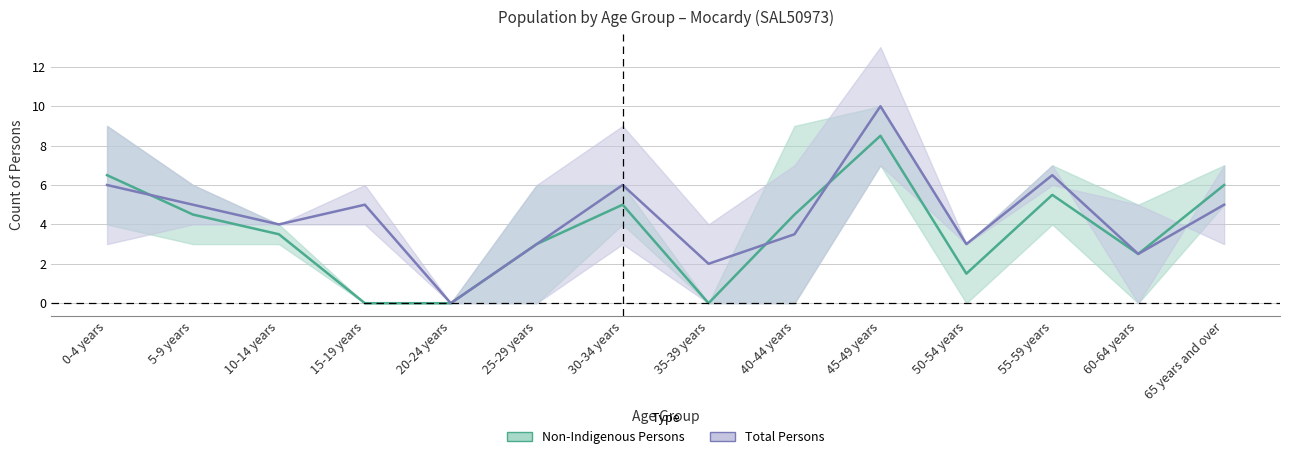

Reading left to right, extract all data points from this chart.

Non-Indigenous Persons: 0-4 years=6.5	5-9 years=4.5	10-14 years=3.5	15-19 years=0.0	20-24 years=0.0	25-29 years=3.0	30-34 years=5.0	35-39 years=0.0	40-44 years=4.5	45-49 years=8.5	50-54 years=1.5	55-59 years=5.5	60-64 years=2.5	65 years and over=6.0
Total Persons: 0-4 years=6.0	5-9 years=5.0	10-14 years=4.0	15-19 years=5.0	20-24 years=0.0	25-29 years=3.0	30-34 years=6.0	35-39 years=2.0	40-44 years=3.5	45-49 years=10.0	50-54 years=3.0	55-59 years=6.5	60-64 years=2.5	65 years and over=5.0